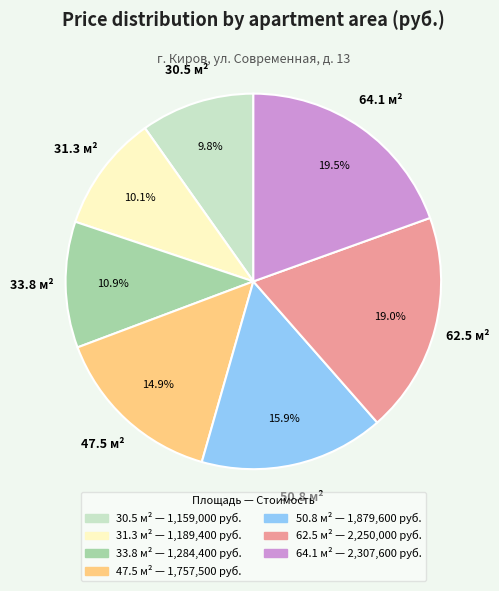

What portion of the pie excludes 47.5?

85.1%